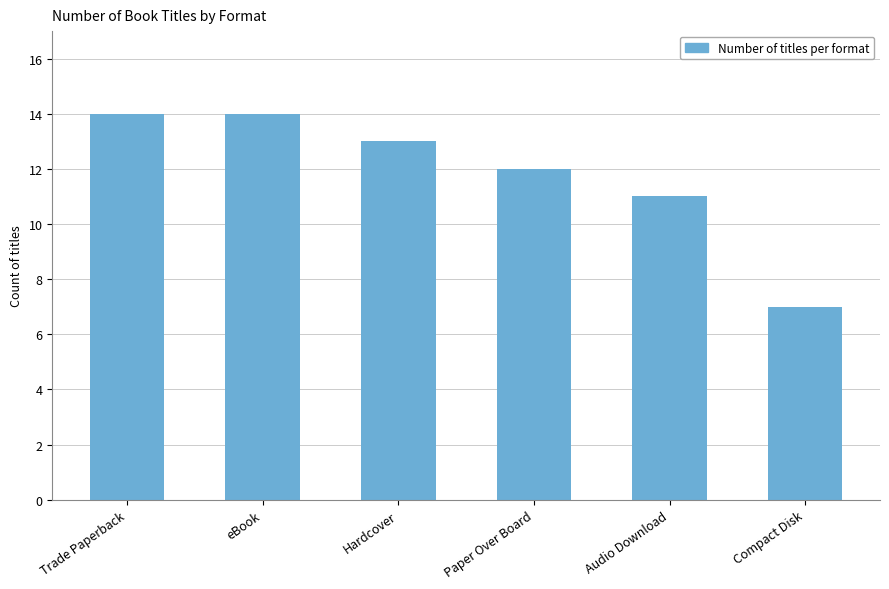

Where is the data nearest to the value 10?

Audio Download